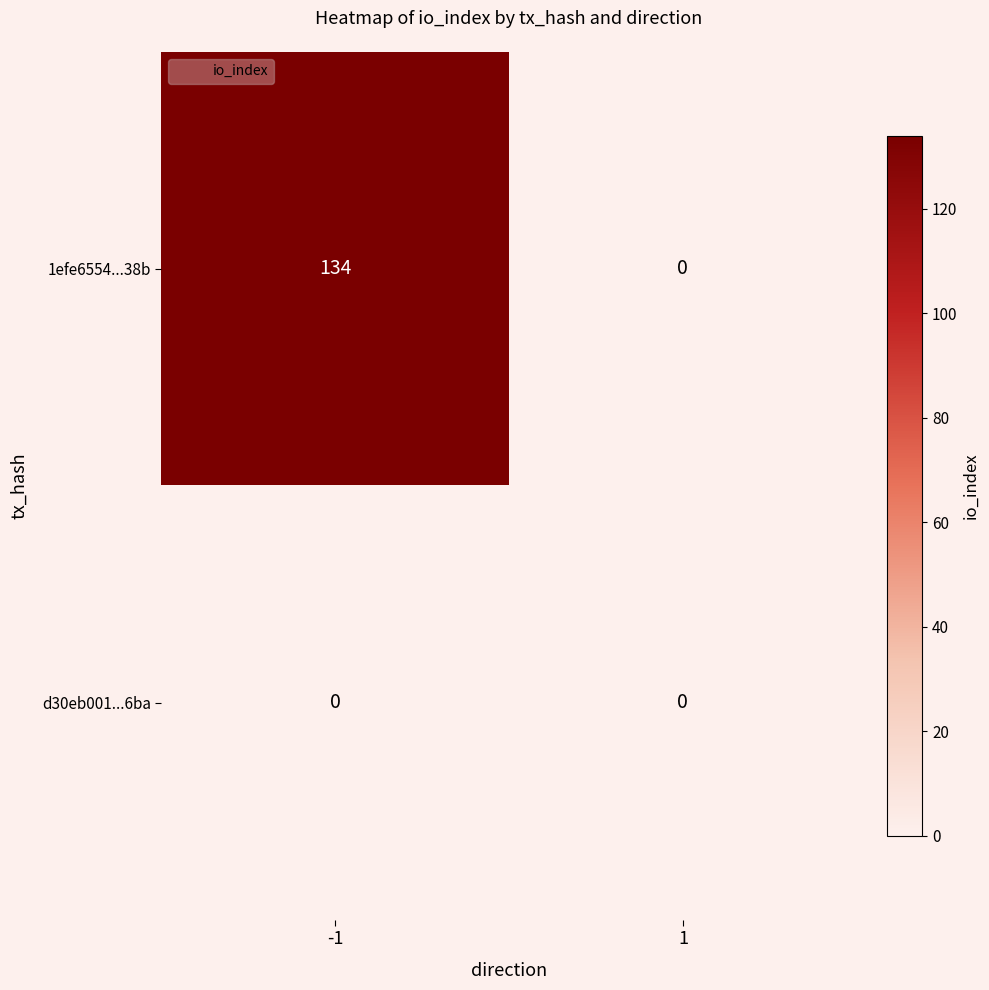

Between -1 and 1, which series saw the biggest shift?

1efe6554...38b